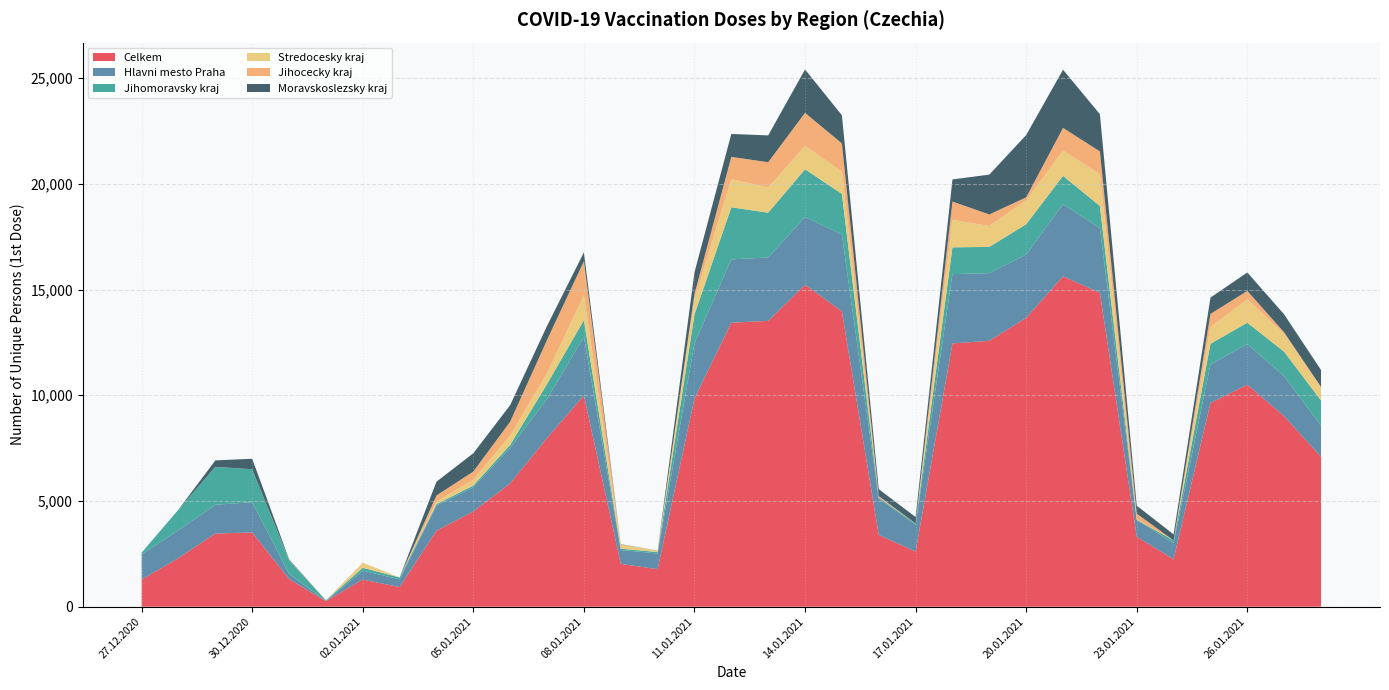

Reading left to right, extract all data points from this chart.

Celkem: 1284	2297	3461	3510	1308	265	1285	927	3596	4503	5833	7981	9987	2026	1775	9842	13432	13517	15227	13971	3395	2608	12451	12576	13661	15626	14846	3309	2248	9633	10504	9010	7088
Hlavni mesto Praha: 1193	1322	1359	1434	250	3	419	365	1185	1147	1688	1844	2773	657	741	2616	2995	3000	3199	3630	1714	1268	3278	3200	2996	3413	3058	795	763	1822	1918	1893	1472
Jihomoravsky kraj: 74	973	1791	1556	639	31	138	89	67	83	133	705	793	60	70	1364	2463	2116	2261	1922	49	63	1267	1240	1432	1337	1047	6	125	980	1009	1153	1192
Stredocesky kraj: 2	0	3	0	18	1	235	0	126	268	444	513	1168	196	66	724	1331	1185	1106	1053	0	0	1298	988	1133	1198	1501	24	0	793	1107	844	591
Jihocecky kraj: 1	0	1	1	0	2	3	1	287	391	655	1574	1619	6	1	245	1054	1203	1564	1336	72	0	868	547	139	1070	1081	267	0	619	398	75	51
Moravskoslezsky kraj: 3	0	304	496	30	0	0	1	651	865	782	664	418	12	2	1024	1083	1268	2050	1331	330	301	1044	1884	2946	2753	1759	377	283	773	871	848	798